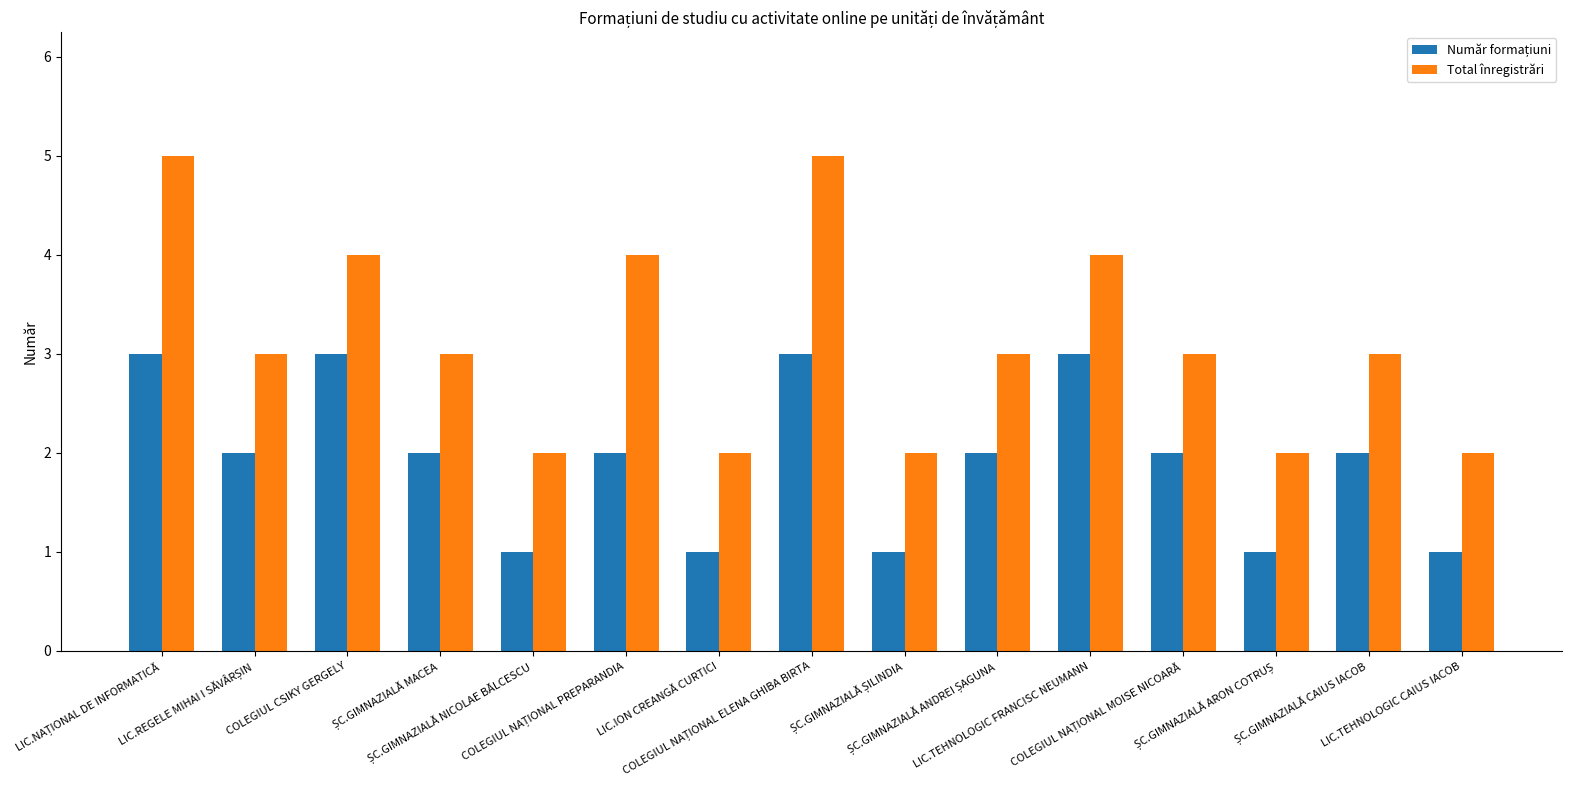

Which series has the widest spread of values?

Total înregistrări